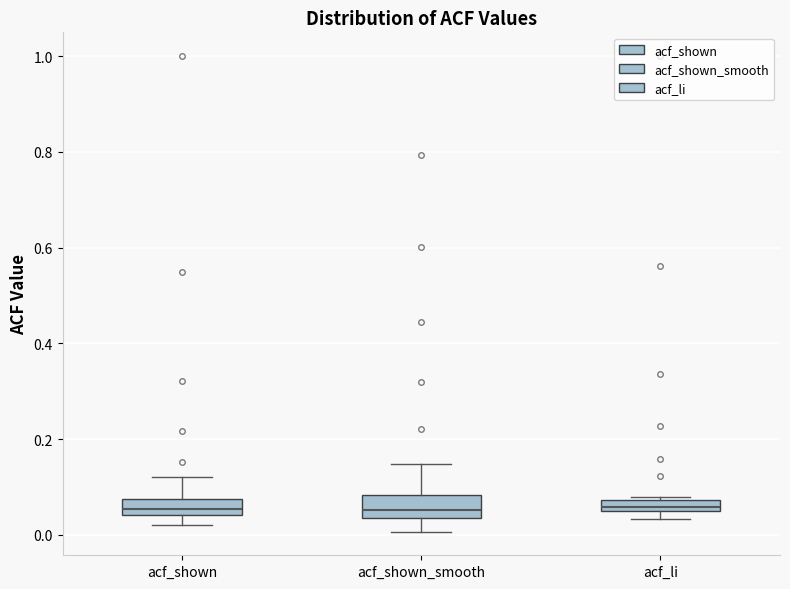

Where does the upper whisker of the box for acf_shown end on the y-axis? The values are not printed on the chart, so give them approximately, as read against the axis.

0.12